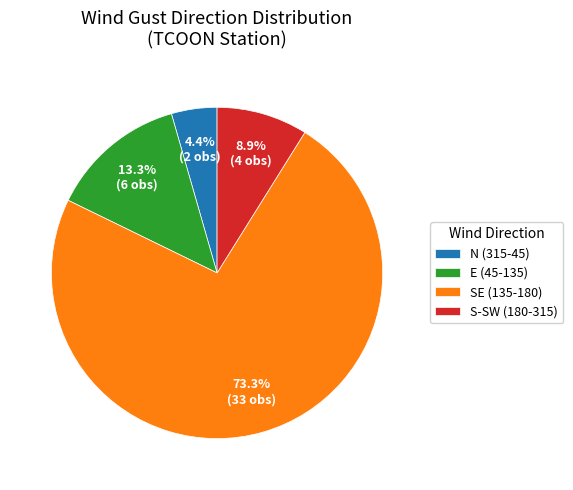

Rank the categories by value from lowest to highest.

N (315-45), S-SW (180-315), E (45-135), SE (135-180)